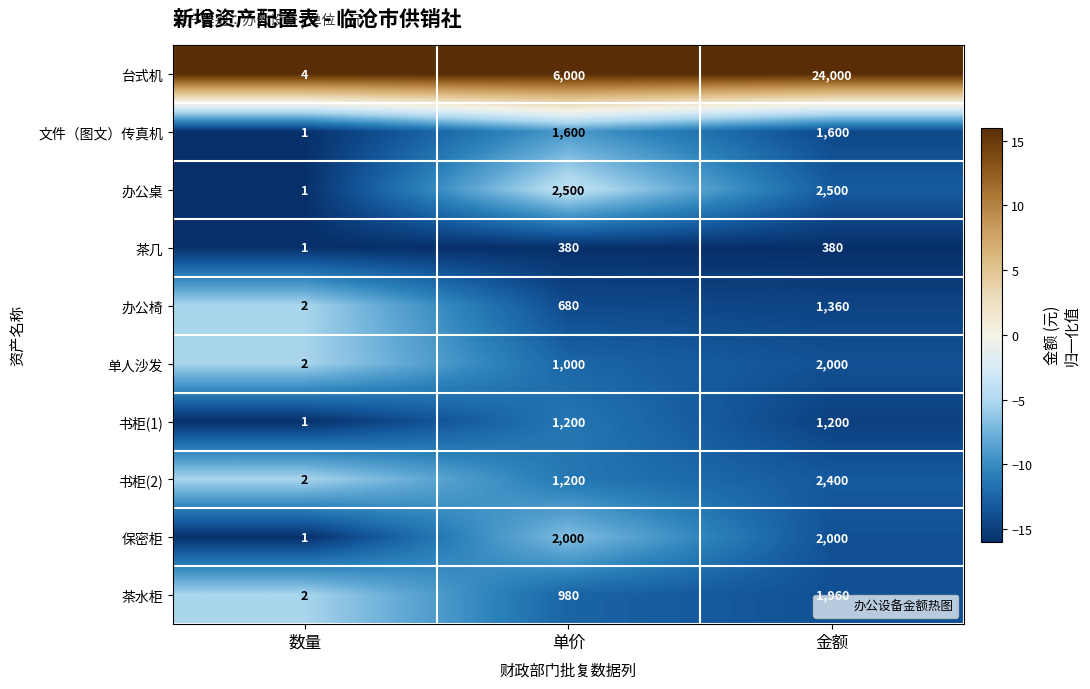

What is the difference between the second highest and minimum values in the 台式机 series?

5996